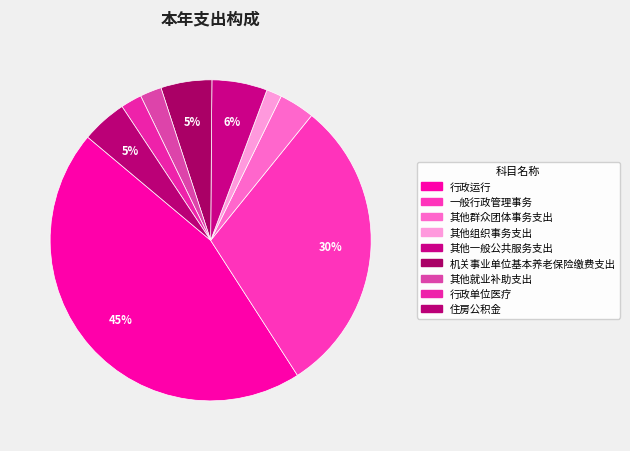

Which slice is the smallest?

其他组织事务支出